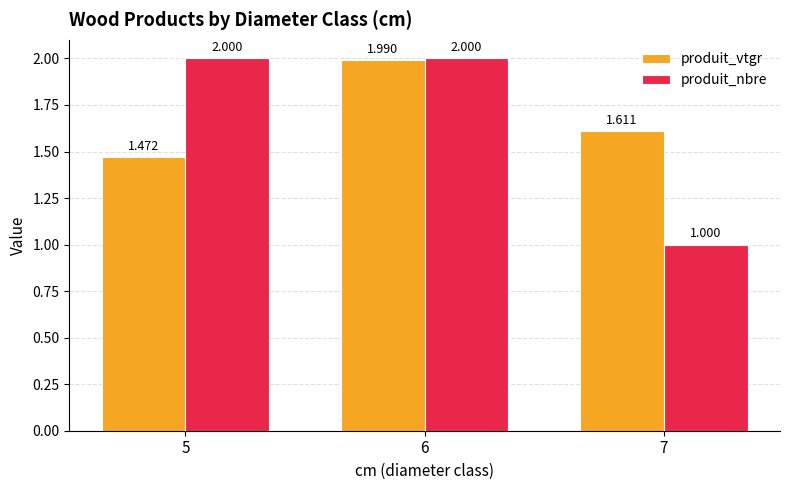

At which category is the sum across all series the highest?

6